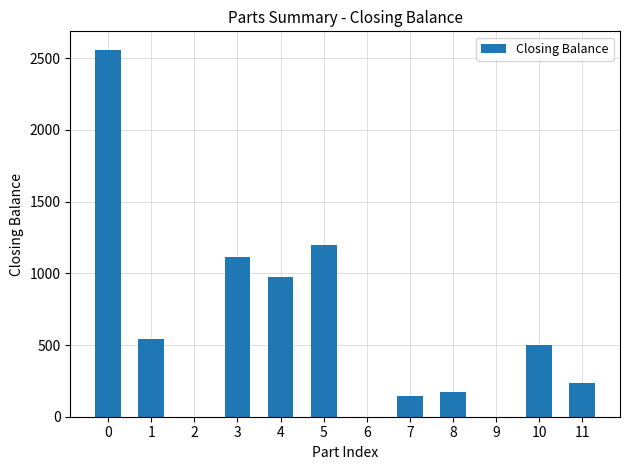

What is the change in value from 0 to 10?

-2059